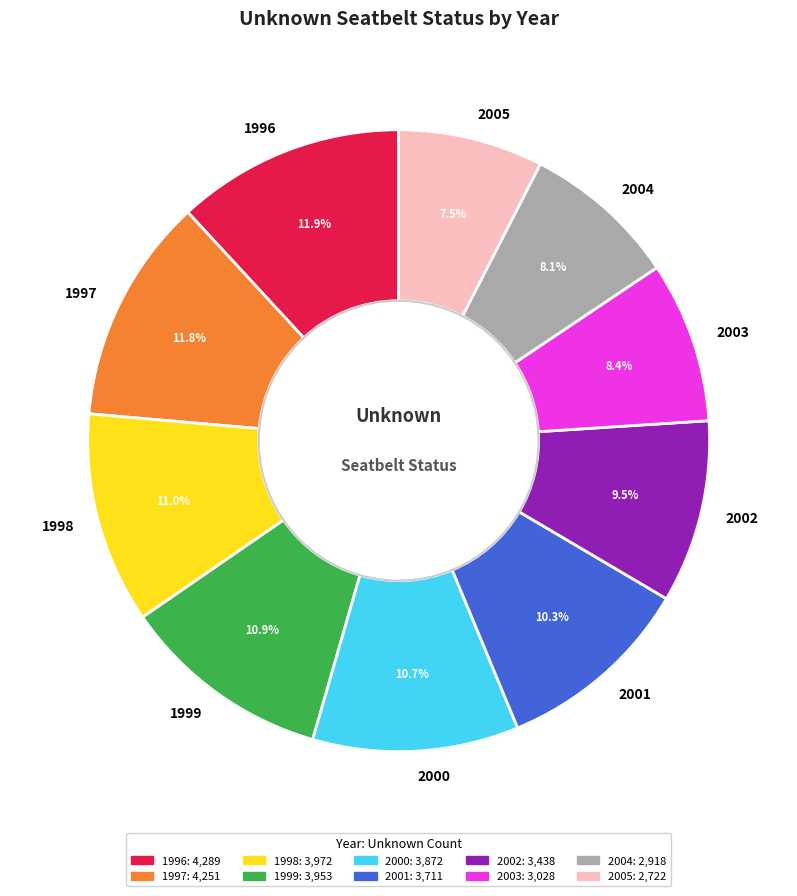

True or false: 2003 accounts for 16% of the total.

False